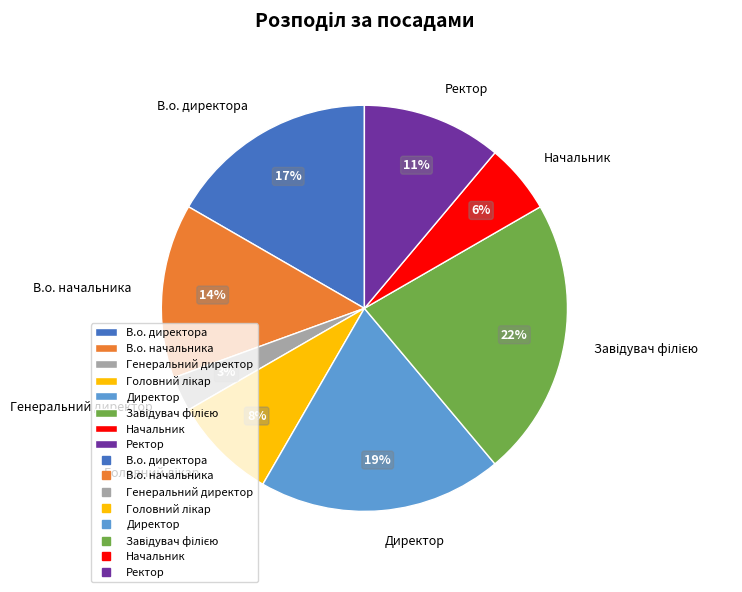

How many segments does this pie chart have?

8